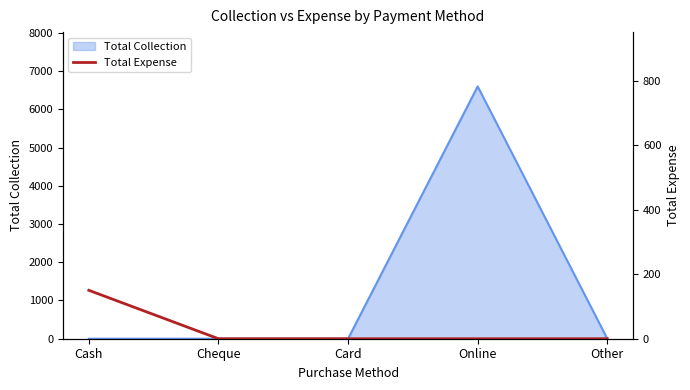

Which category has the highest value in the Total Collection series?

Online